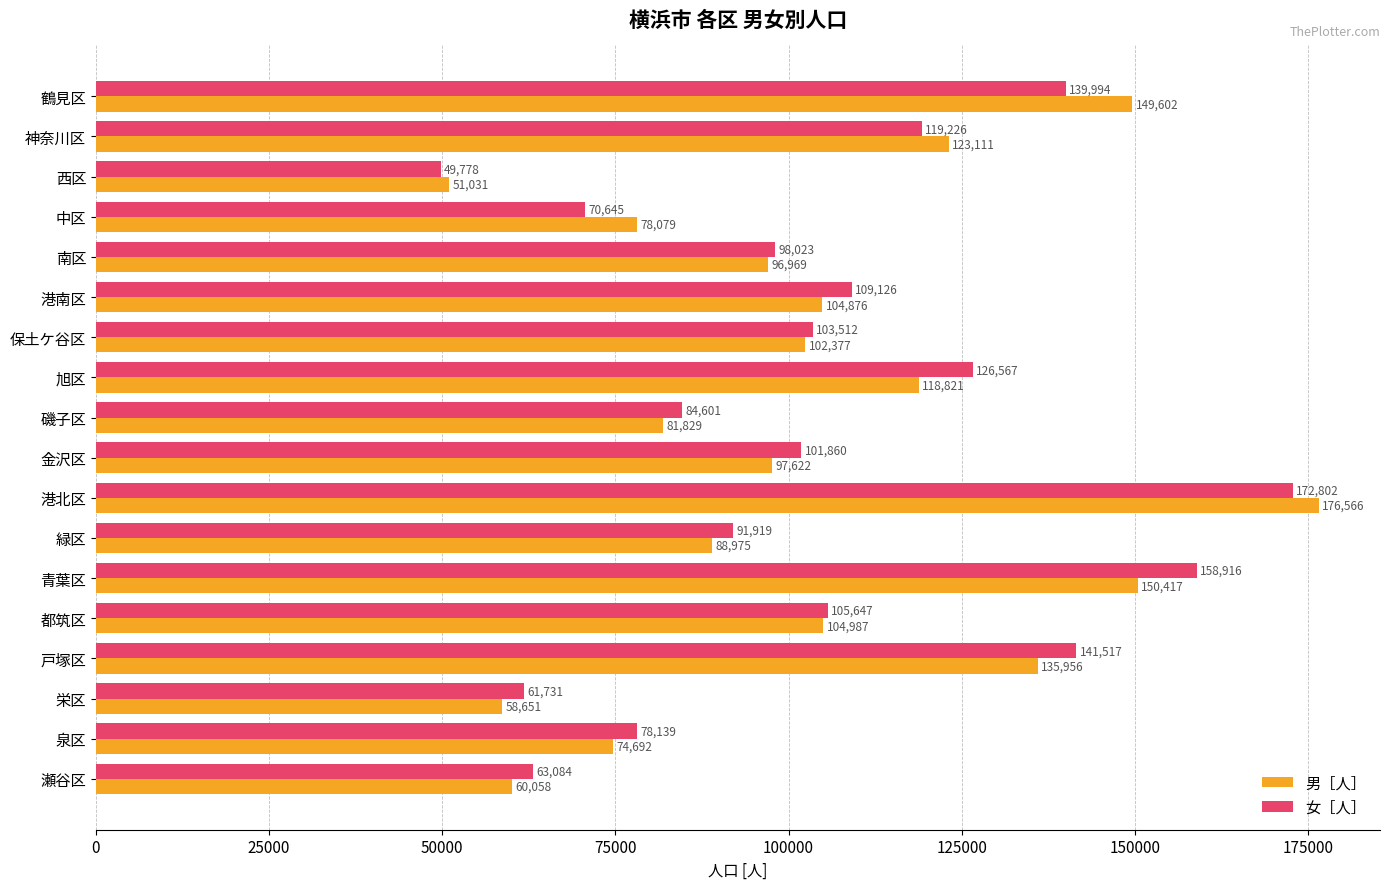

Rank the series by their average value, from lowest to highest.

男［人］, 女［人］